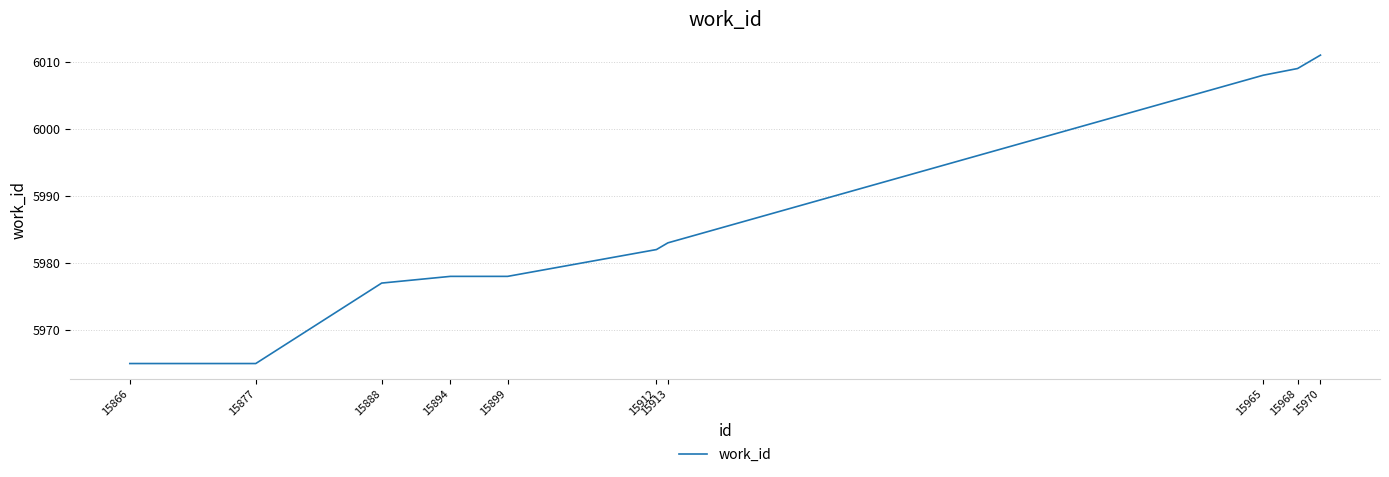

Which has a higher value, 15894 or 15877?

15894